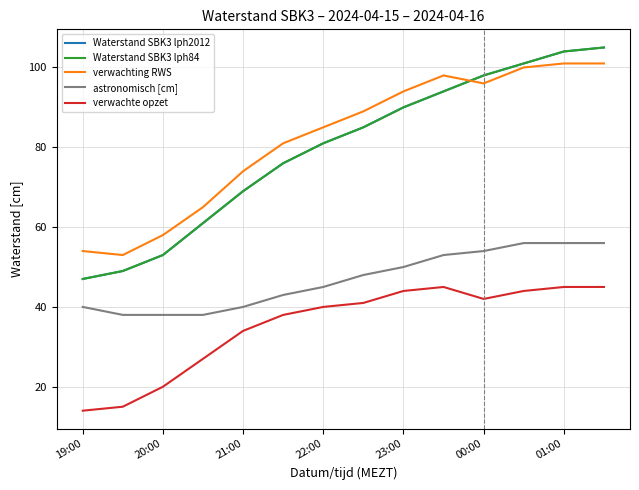

Is this an area chart (filled region under the line)?

No